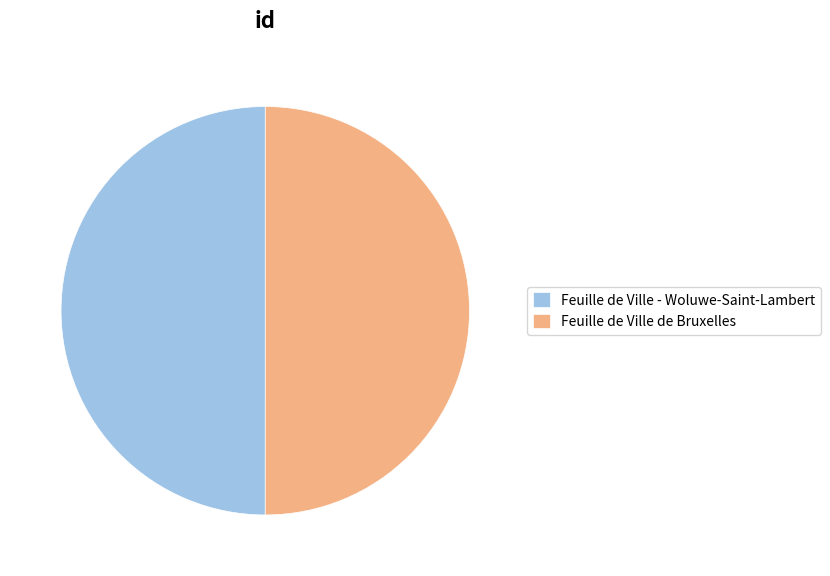

Do Feuille de Ville - Woluwe-Saint-Lambert and Feuille de Ville de Bruxelles together represent more than half of the pie?

Yes